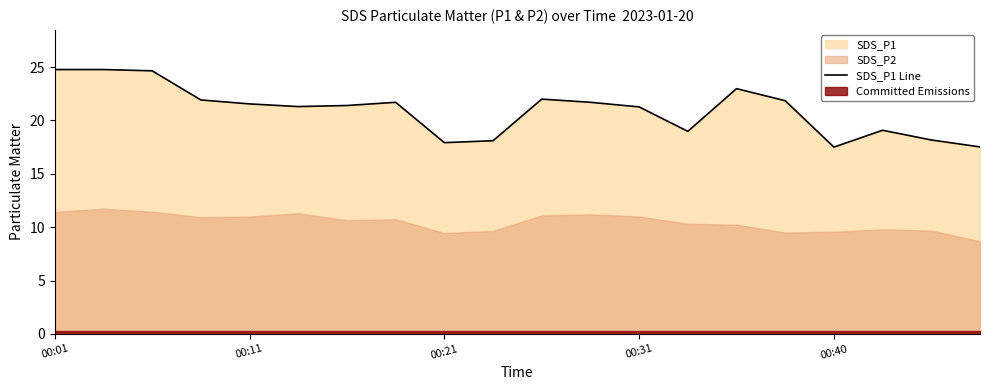

How many interior local valleys (lower than both neighbors) does the data have?

4